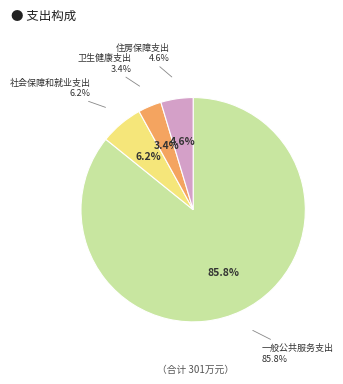

What is the smallest slice in the pie chart?

卫生健康支出